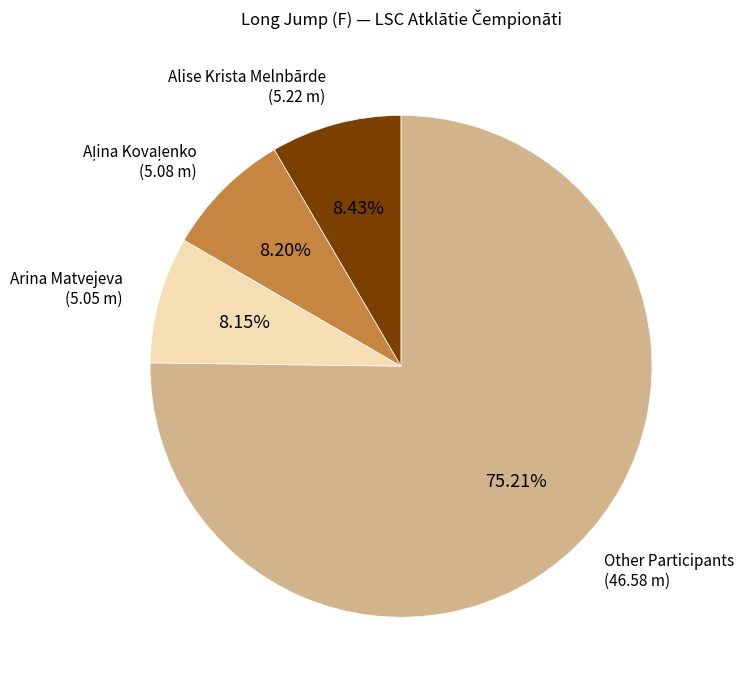

Is there any slice that represents more than half of the pie?

Yes